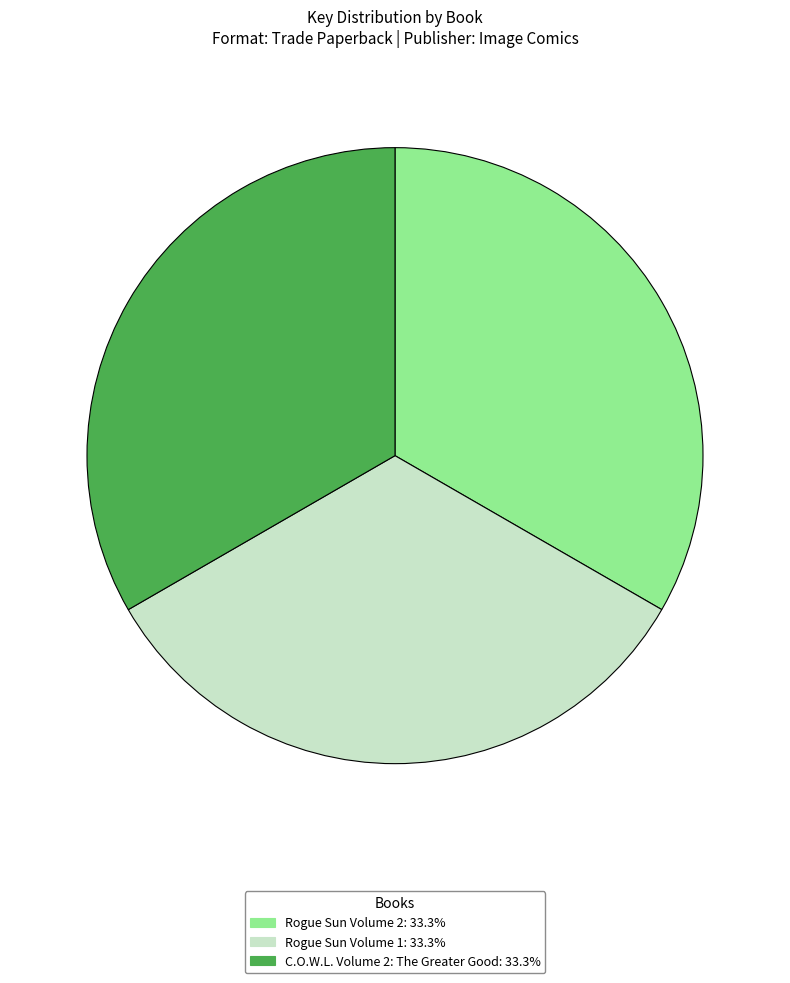

True or false: Rogue Sun Volume 2 accounts for 47% of the total.

False